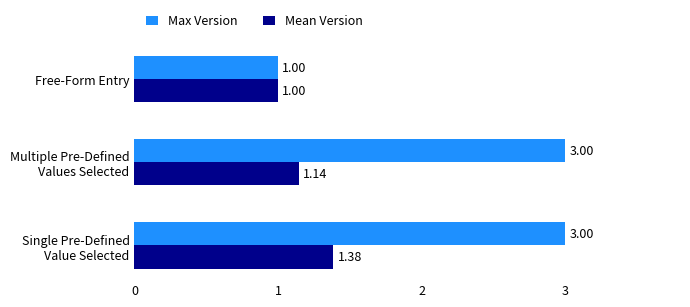

Where is Mean Version nearest to the value 1?

Free-Form Entry